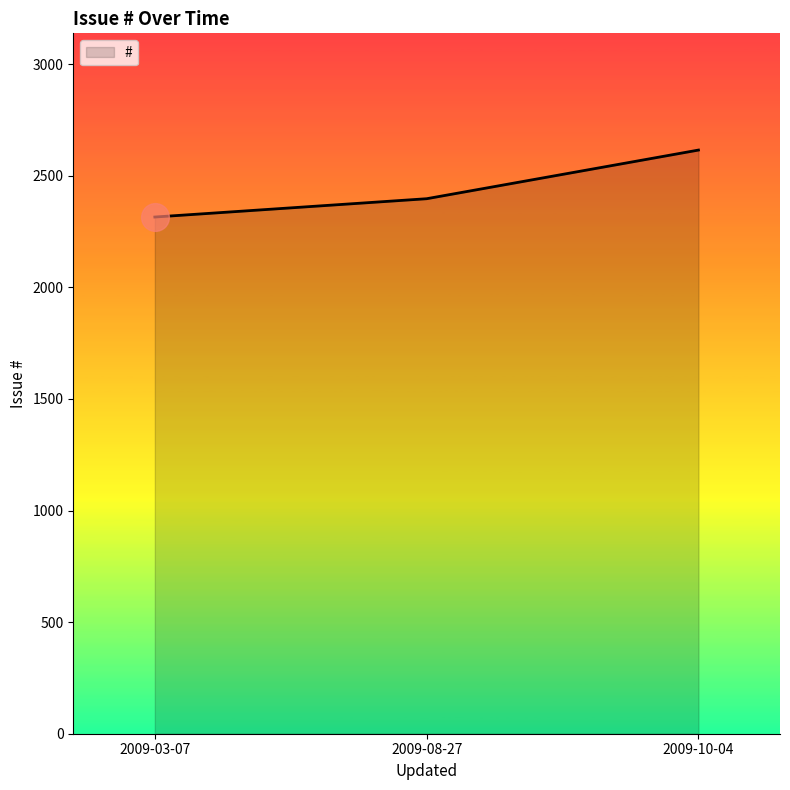

Between 2009-10-04 and 2009-08-27, which is larger?

2009-10-04